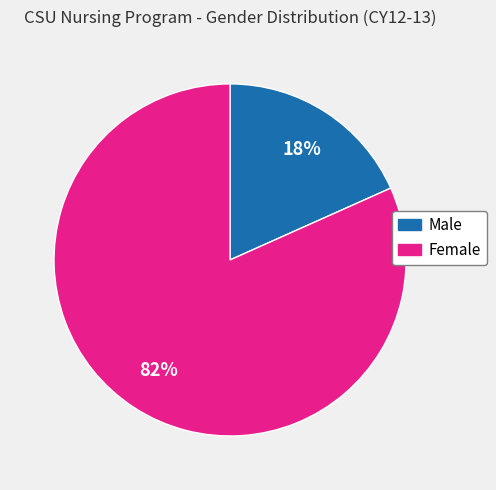

To the nearest percent, what is the combined percentage of Female and Male?

100%